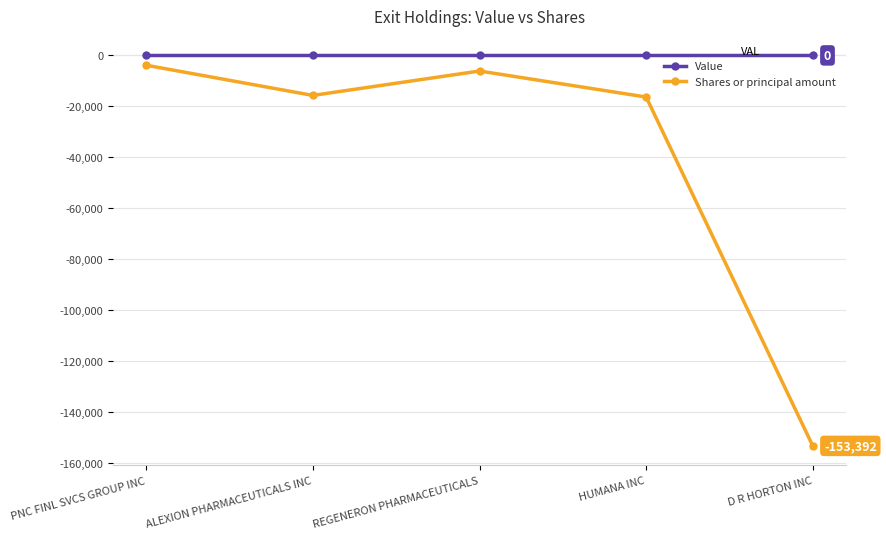

Is the value of Value at HUMANA INC greater than the value of Shares or principal amount at HUMANA INC?

Yes